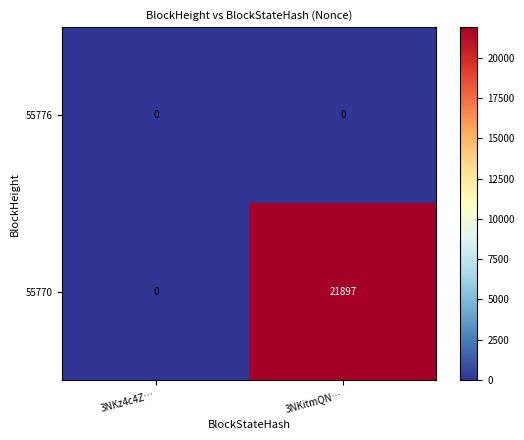

Reading right to left, transcribe all the data shown in this chart.

55776: 0	0
55770: 21897	0